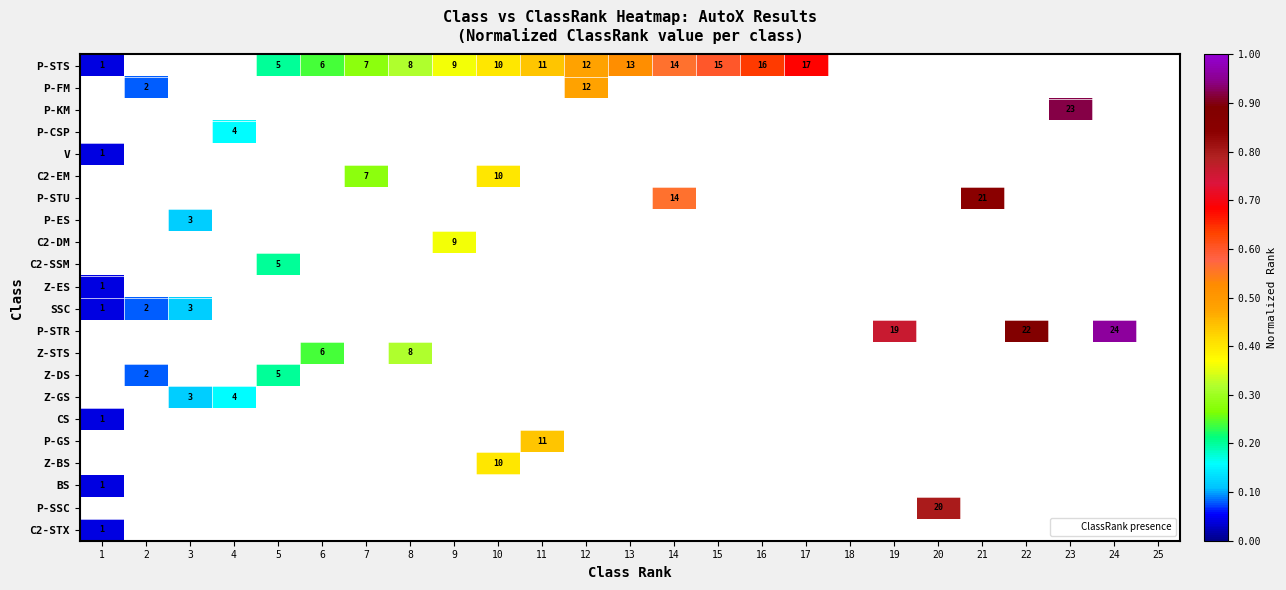

What is the greatest value displayed?

1.0